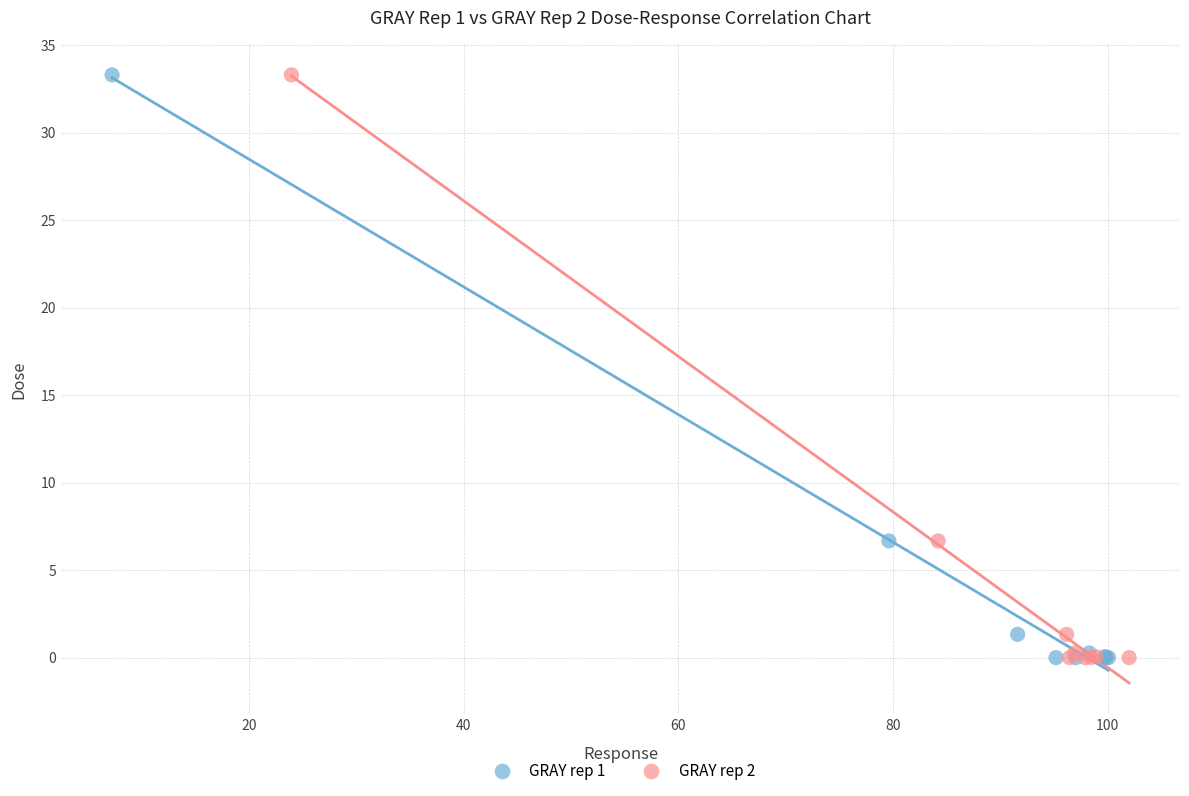

What are all the series names shown in the legend?

GRAY rep 1, GRAY rep 2